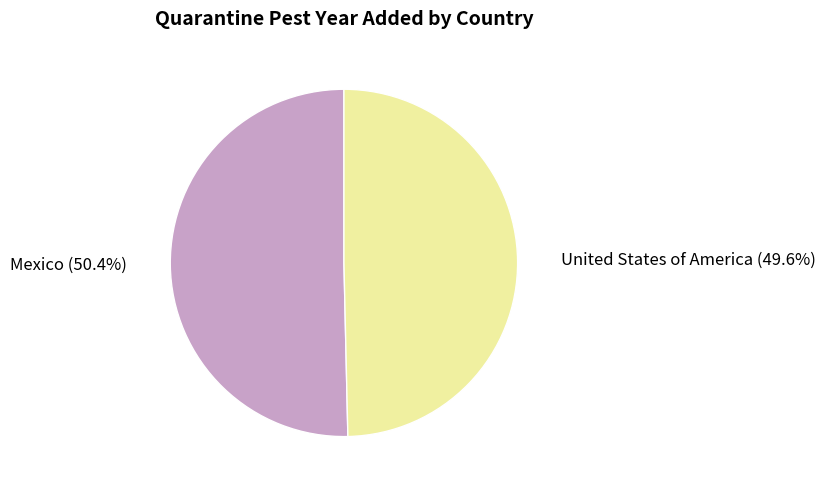

What percentage do Mexico and United States of America together represent?

100.0%